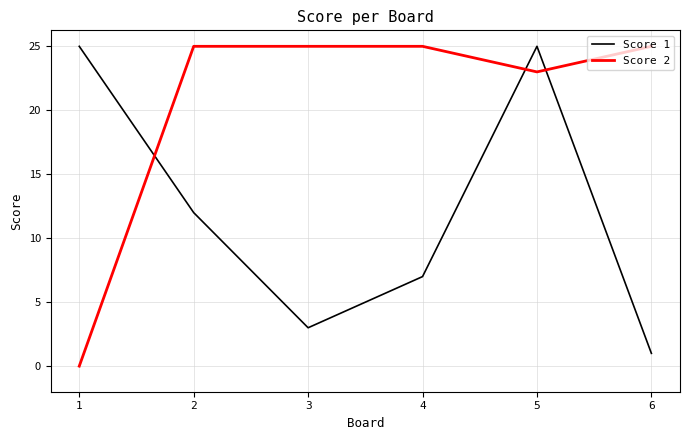

What are all the series names shown in the legend?

Score 1, Score 2